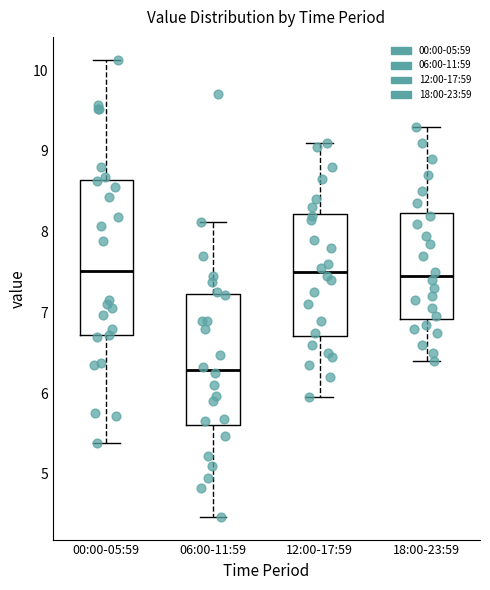

Which box's median line is the lowest?

06:00-11:59